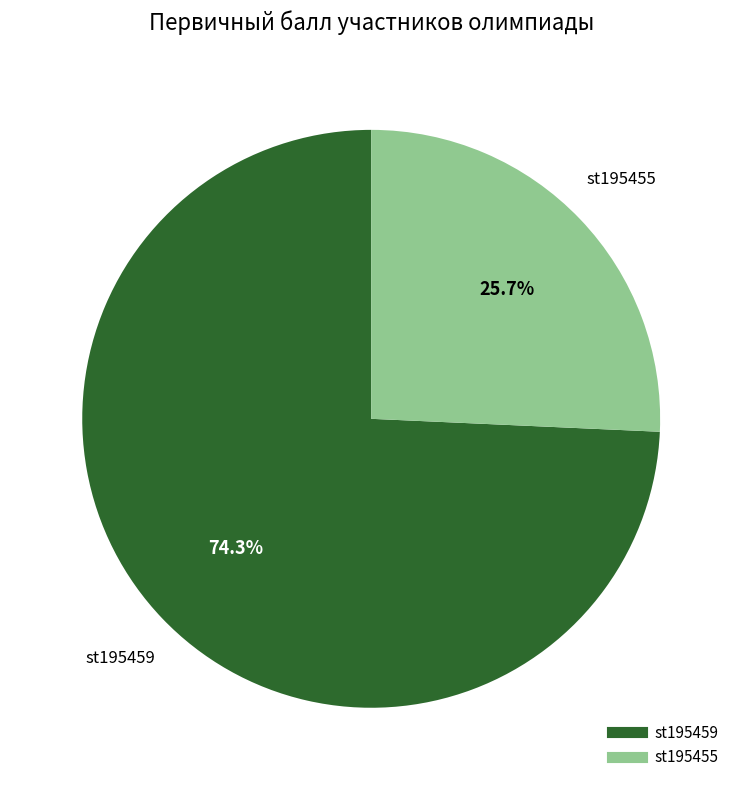

To the nearest percent, what is the difference between the st195455 and st195459 slice percentages?

49%